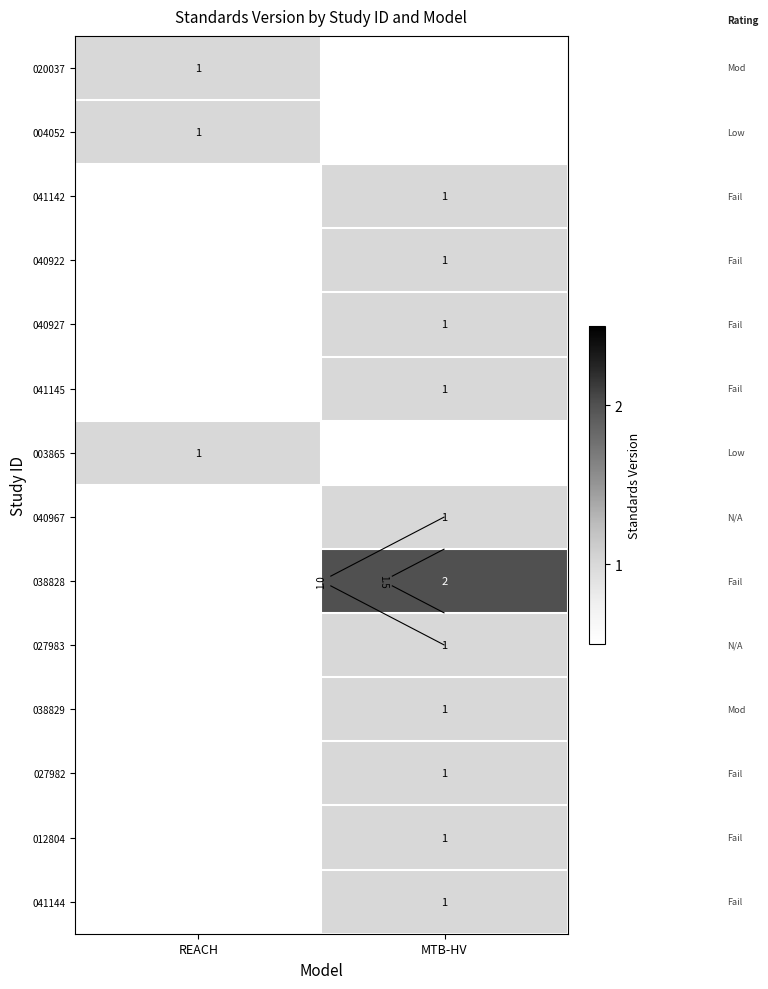

How many positive values does the 040967 series have?

1